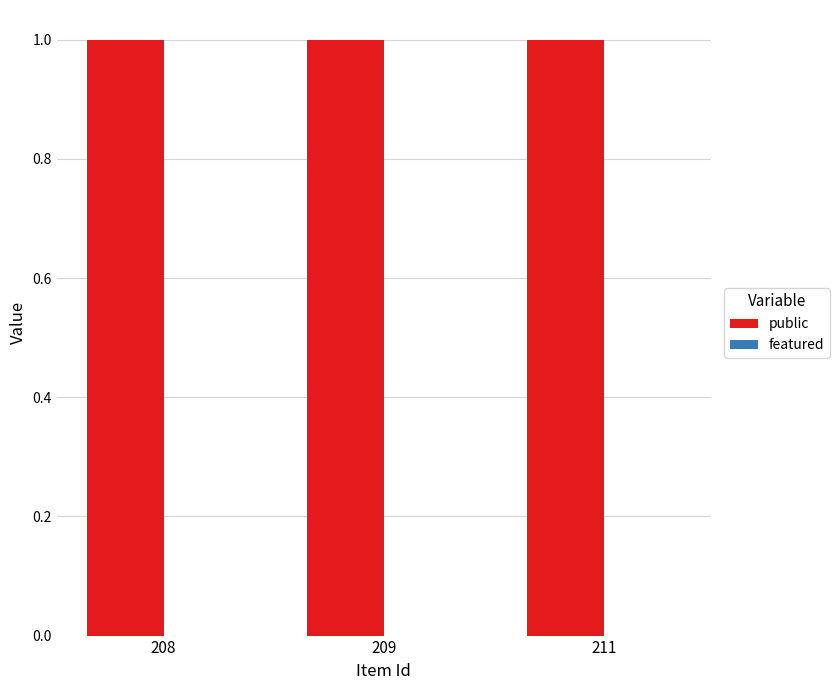

Reading left to right, what are all the values shown in this chart?

public: 208=1	209=1	211=1
featured: 208=0	209=0	211=0